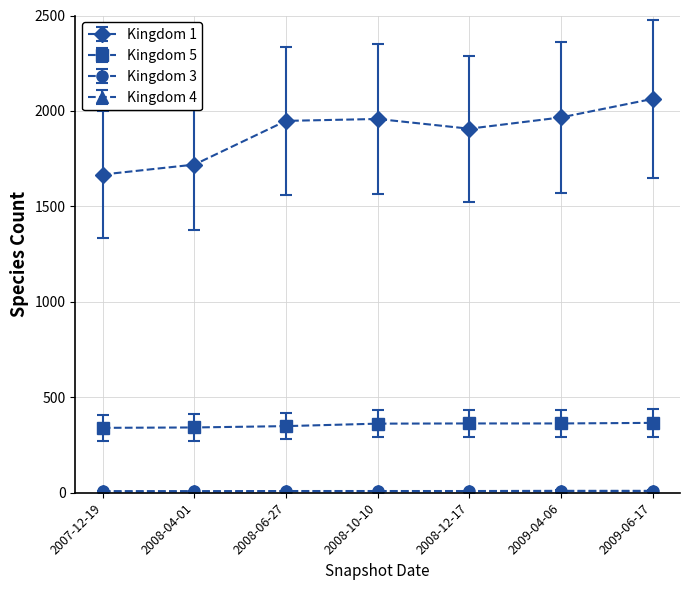

What is the label of the 5th point from the right?

2008-06-27